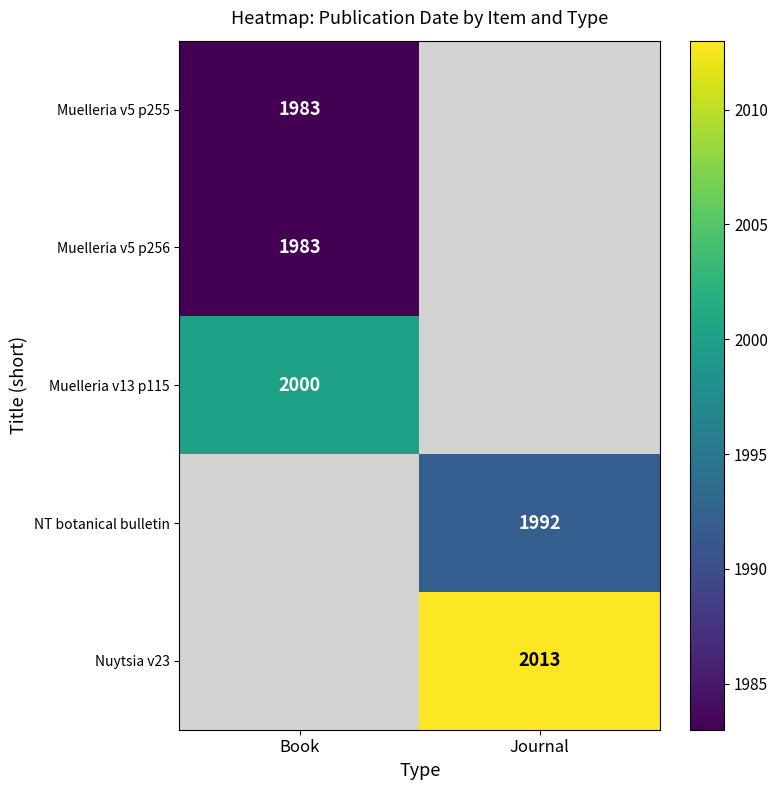

The Muelleria v5 p255 series shows 1983 at Book. True or false?

True